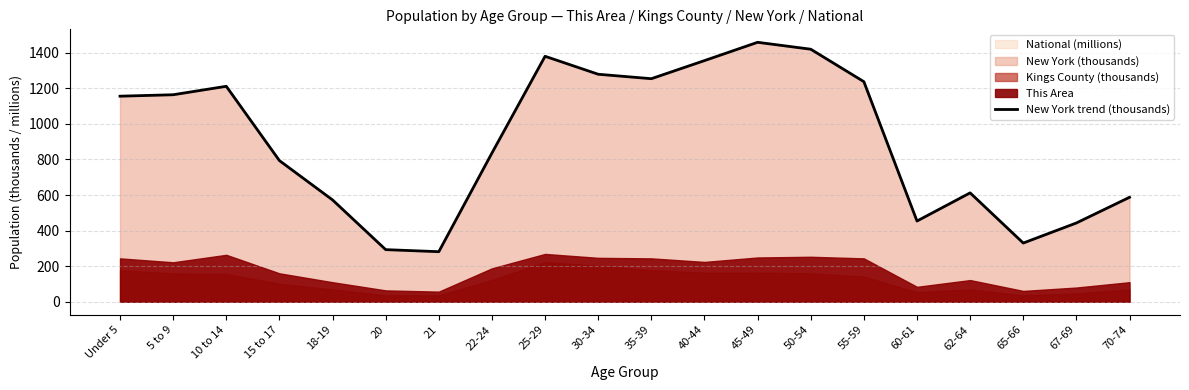

Rank the categories by value from lowest to highest.

21, 20, 65-66, 67-69, 60-61, 18-19, 70-74, 62-64, 15 to 17, 22-24, Under 5, 5 to 9, 10 to 14, 55-59, 35-39, 30-34, 40-44, 25-29, 50-54, 45-49